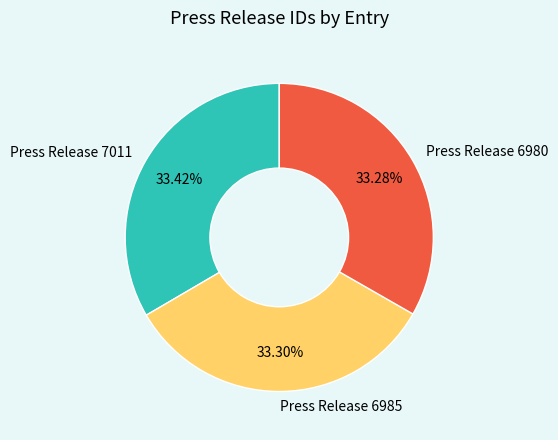

True or false: Press Release 7011 accounts for 33% of the total.

True